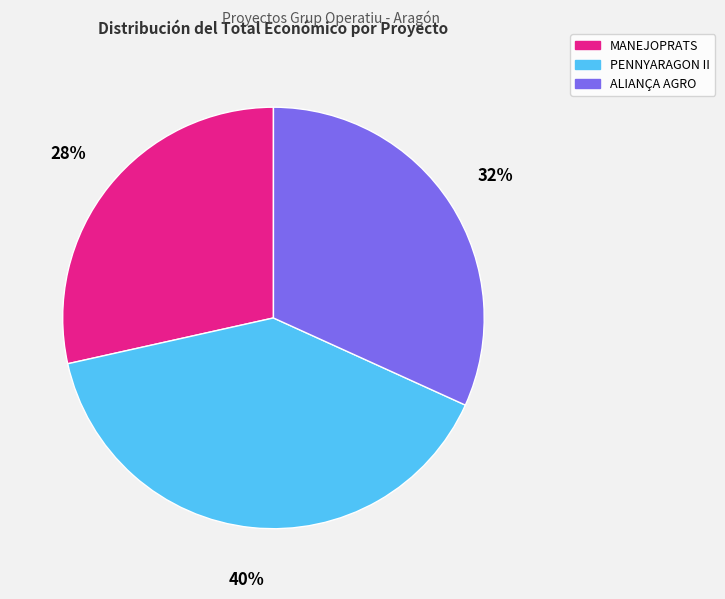

Count the number of slices in the pie.

3